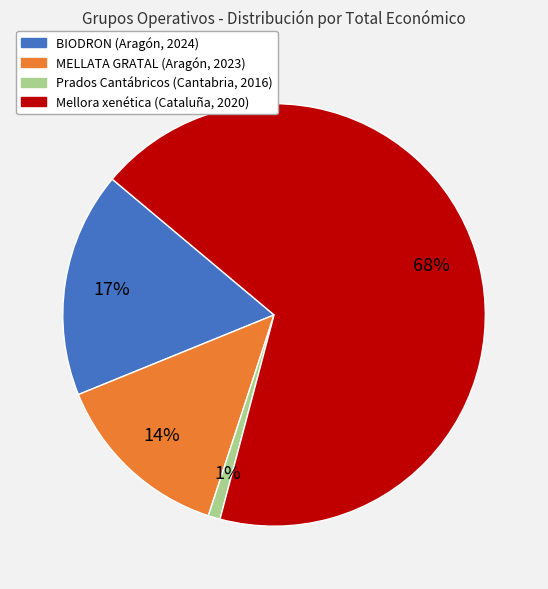

Which slice represents more than half of the pie?

Mellora xenética (Cataluña, 2020)